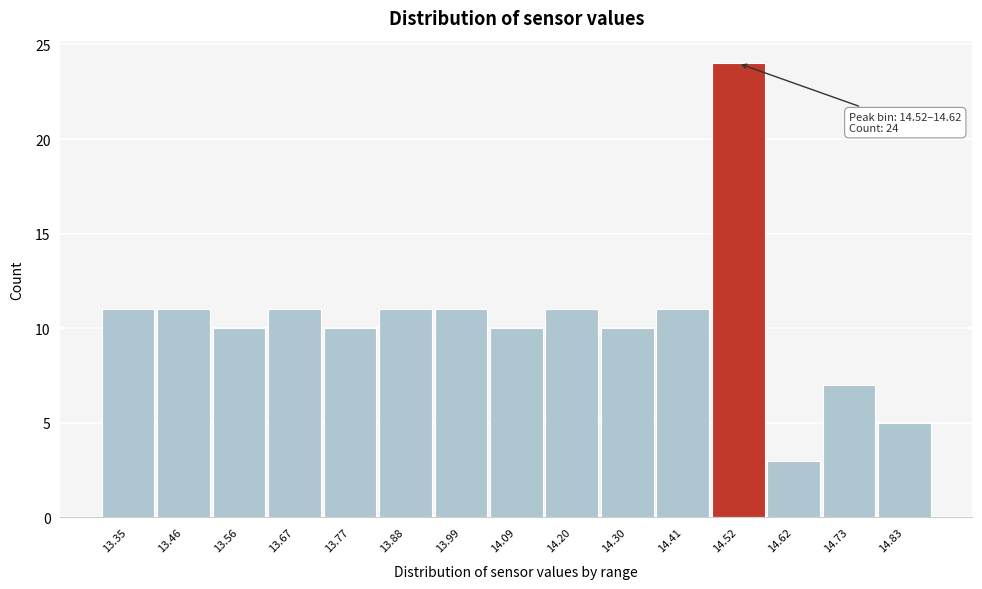

Reading right to left, transcribe all the data shown in this chart.

14.83=5	14.73=7	14.62=3	14.52=24	14.41=11	14.30=10	14.20=11	14.09=10	13.99=11	13.88=11	13.77=10	13.67=11	13.56=10	13.46=11	13.35=11